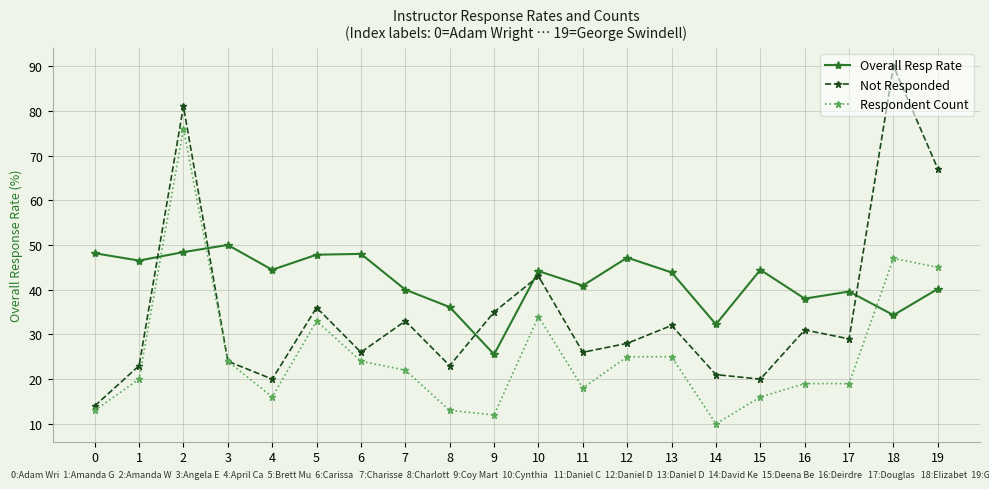

What is the spread (max minus min) of values at 19?

26.8